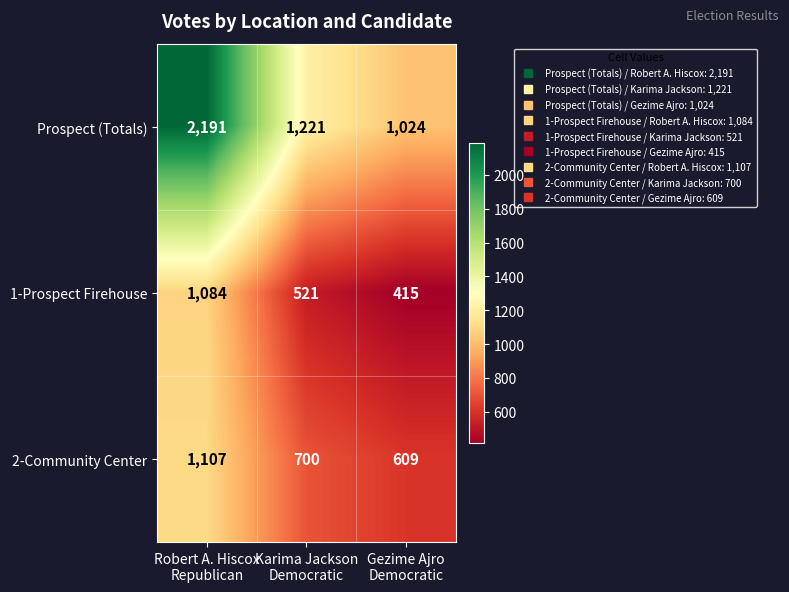

What is the difference between the maximum and minimum values in the Prospect (Totals) series?

1167